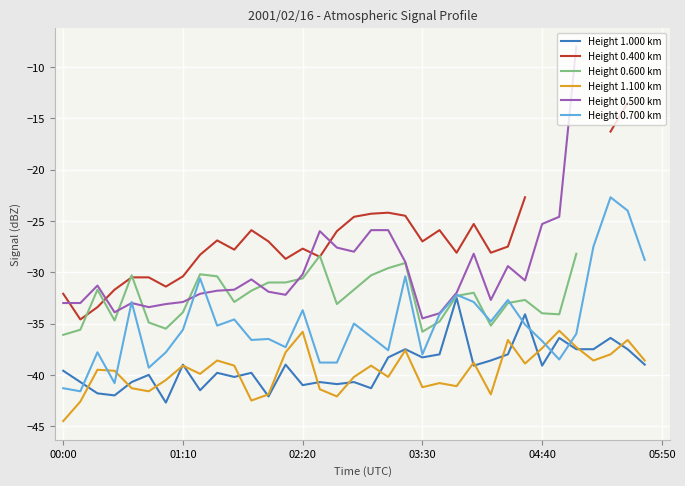

In Height 0.700 km, how many points are lower than both neighbors (excluding endpoints)?

10